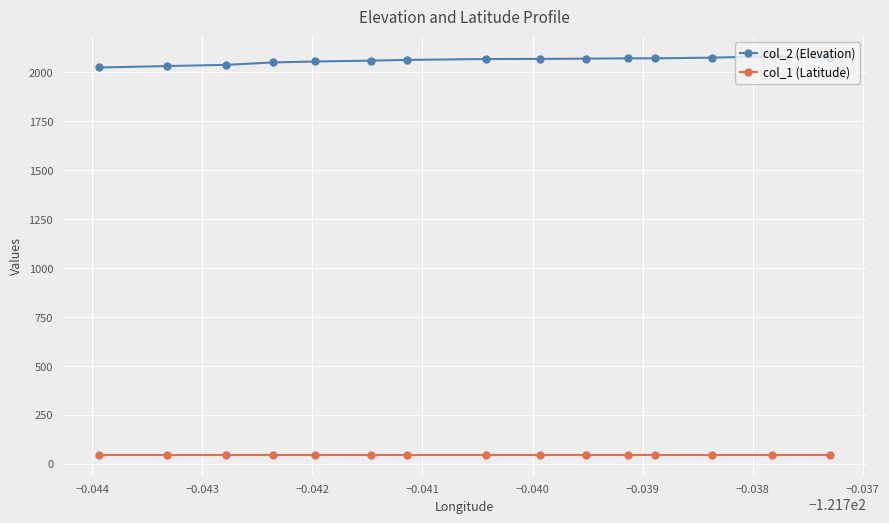

True or false: col_1 (Latitude) and col_2 (Elevation) cross at least once.

False